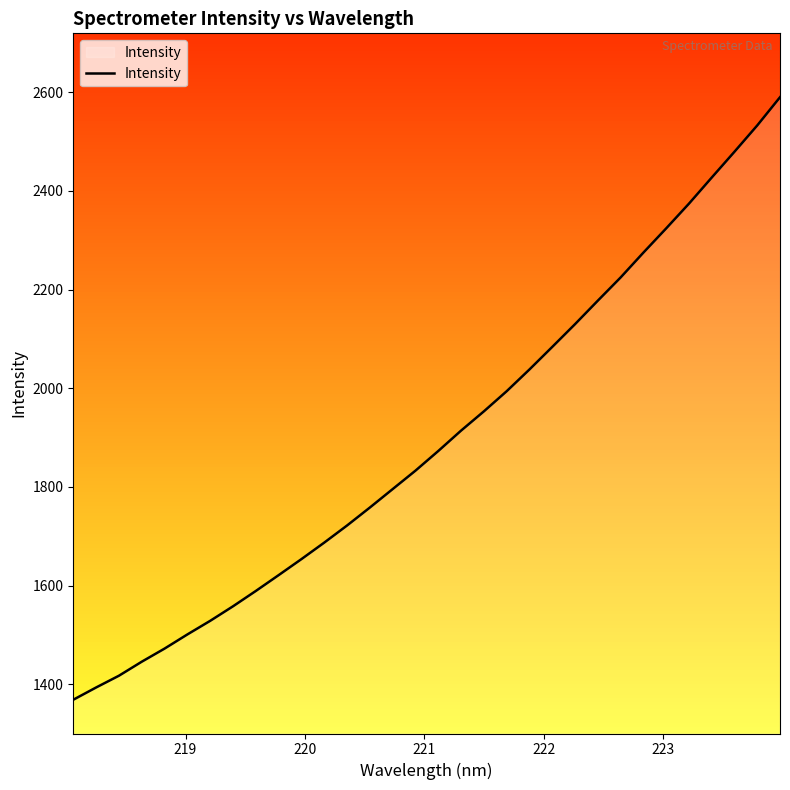

What is the difference between the maximum and minimum values?

1221.1